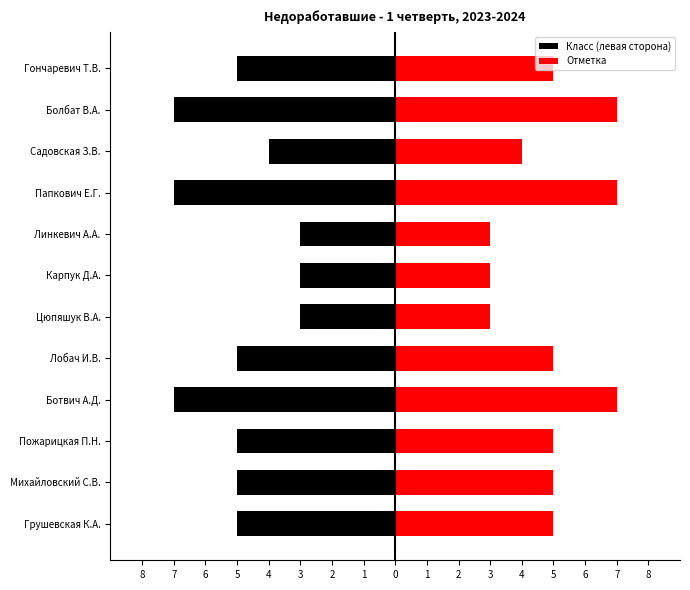

Which series has the largest total across all categories?

Отметка